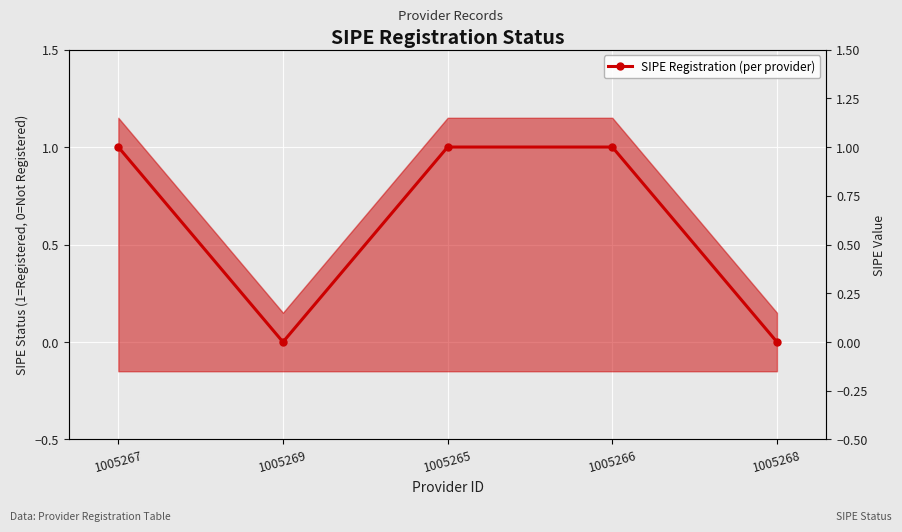

What is the maximum value shown in the chart?

1